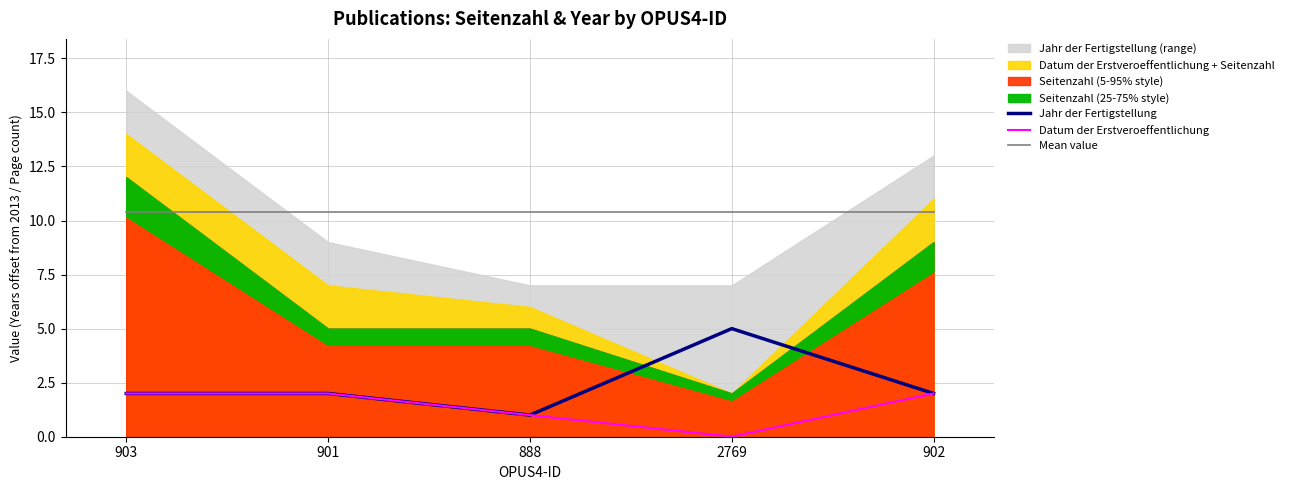

What is the value of the Jahr der Fertigstellung point at the 4th from the left?

5.0